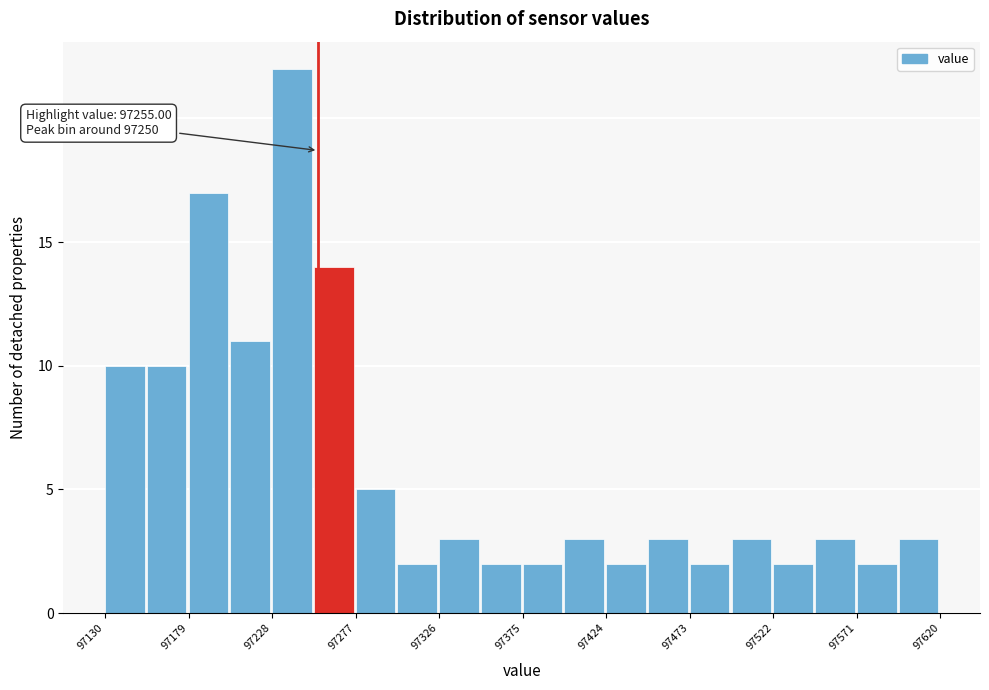

Which range on the x-axis has the tallest bar?

97228.0 to 97252.5